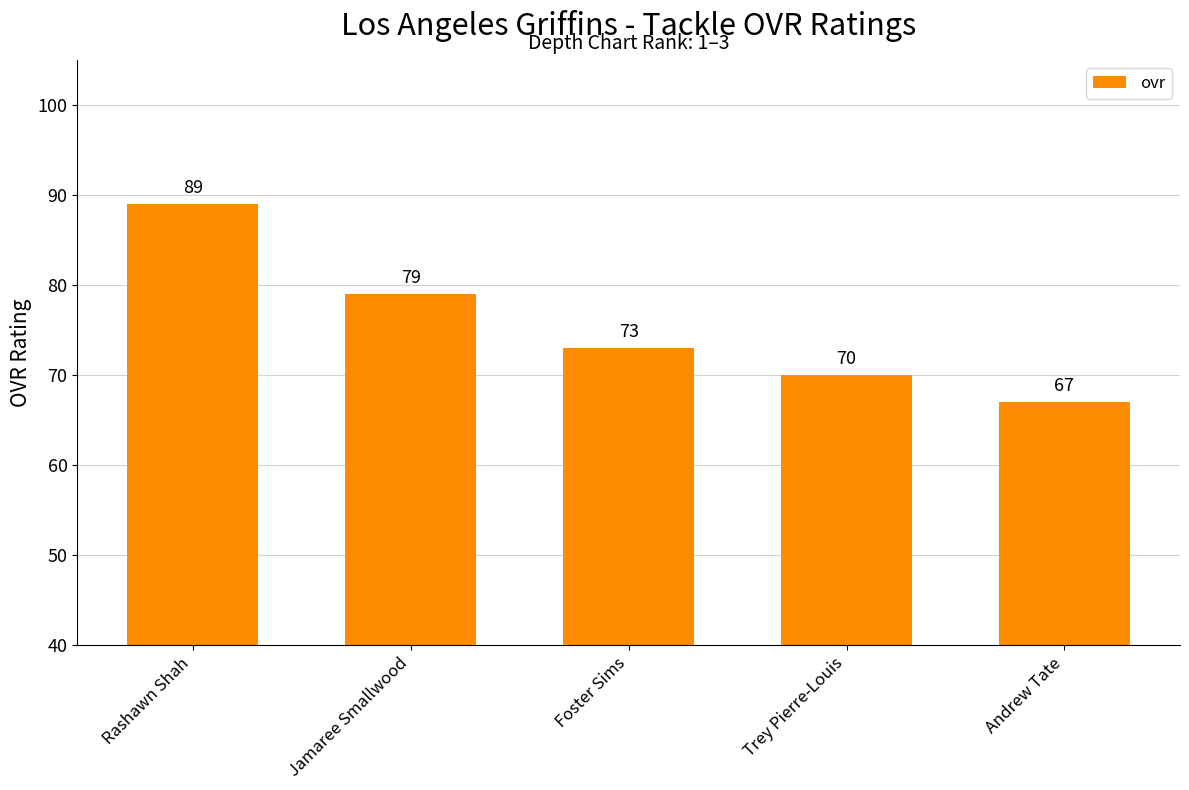

List the labels in order of value, largest first.

Rashawn Shah, Jamaree Smallwood, Foster Sims, Trey Pierre-Louis, Andrew Tate